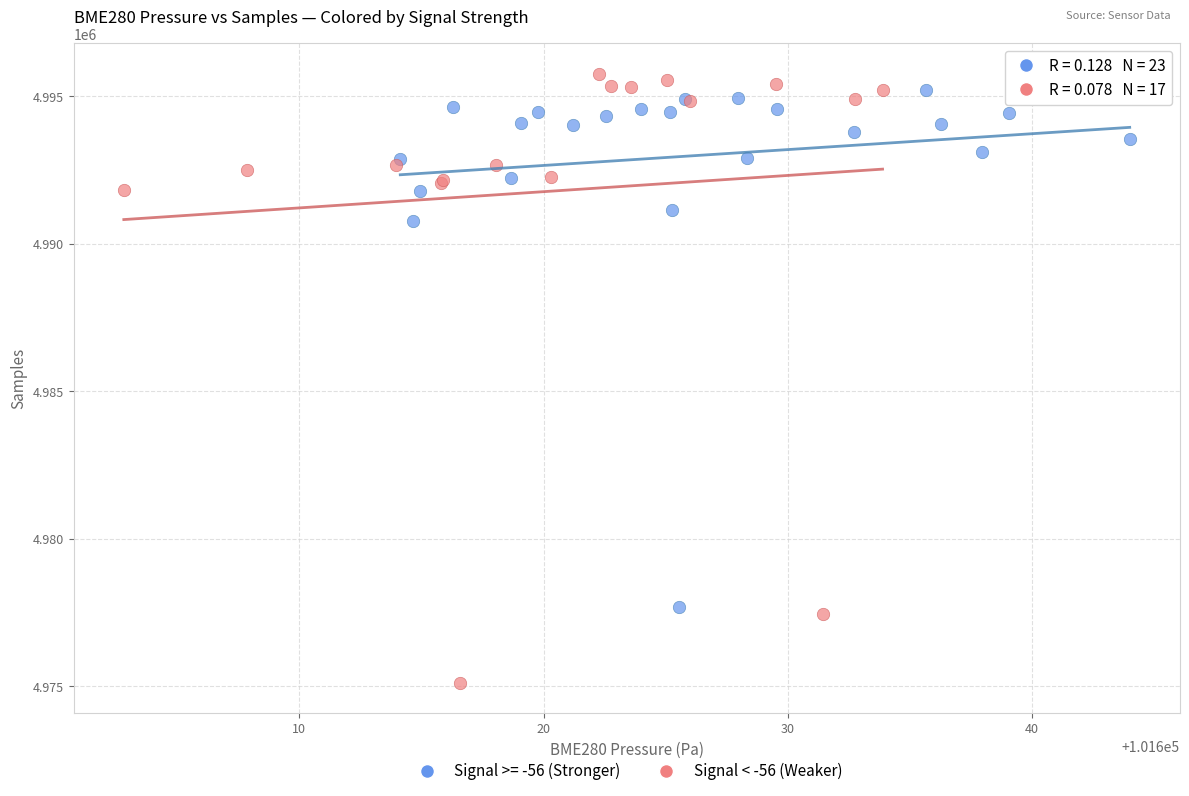

Which series has the largest Y range (max minus min)?

Signal < -56 (Weaker)